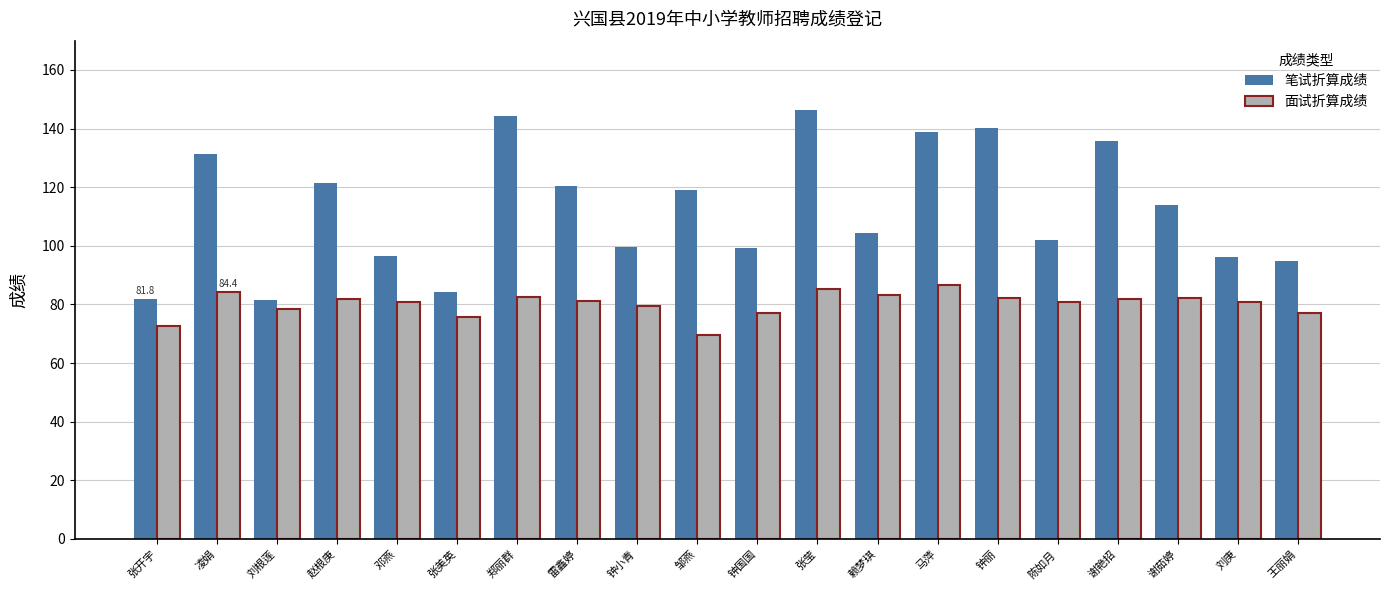

What is the approximate value of 笔试折算成绩 at 赵根庚?

121.5